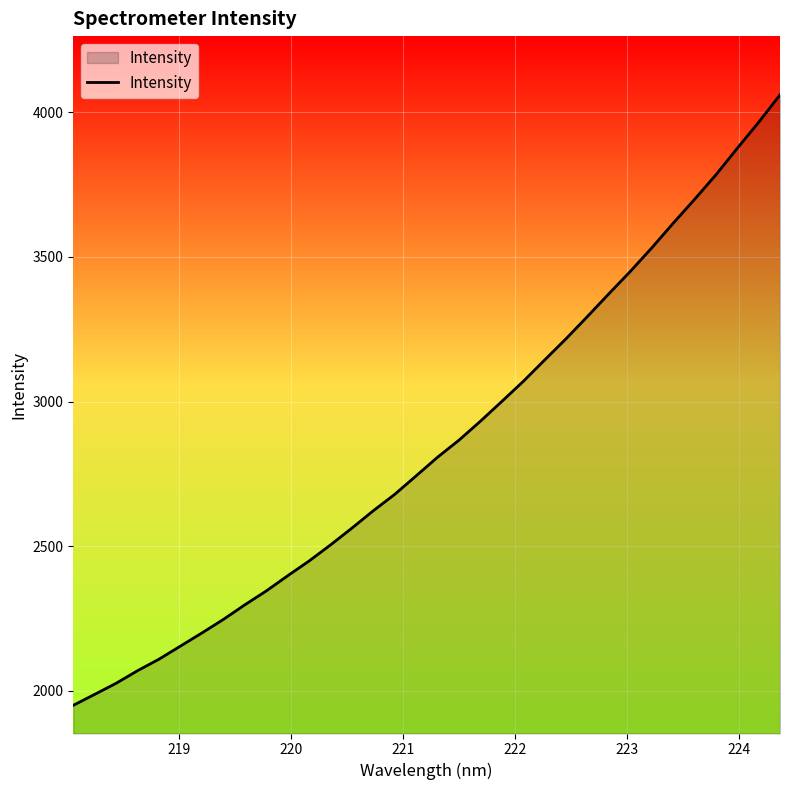

What is the difference between the maximum and minimum values?

2111.5